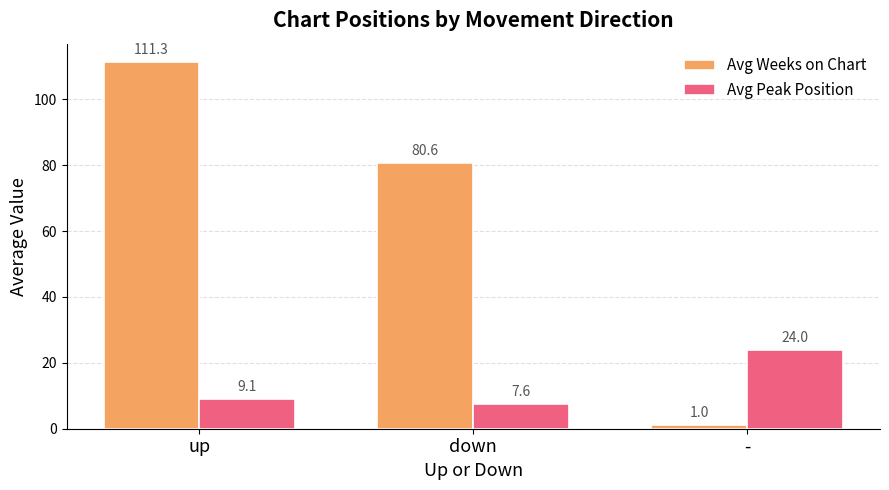

Rank the series by their average value, from lowest to highest.

Avg Peak Position, Avg Weeks on Chart